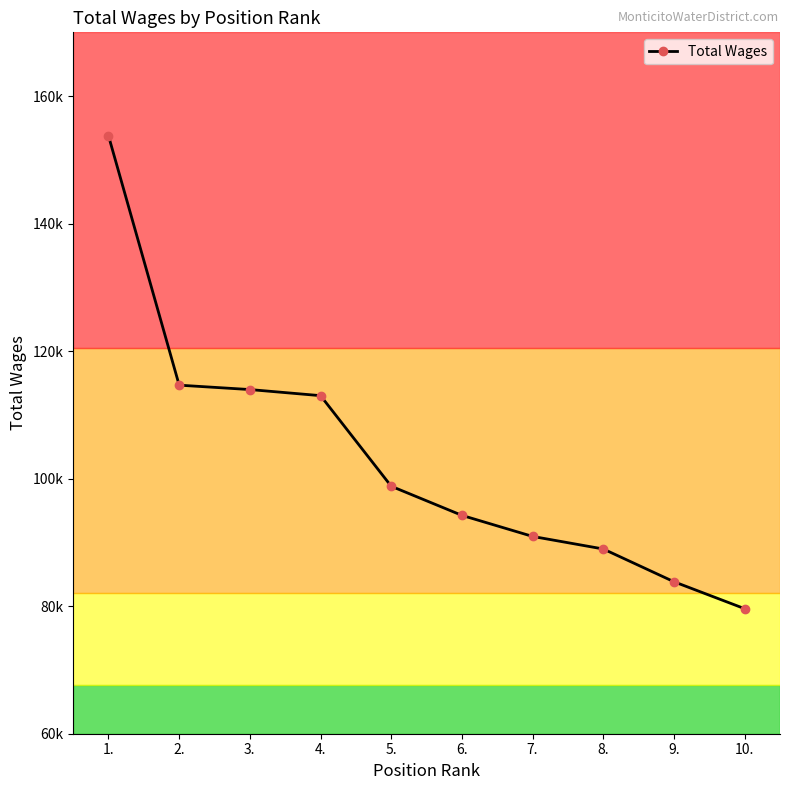

Approximately how many times larger is the value at 6. compared to 7.?

1.0